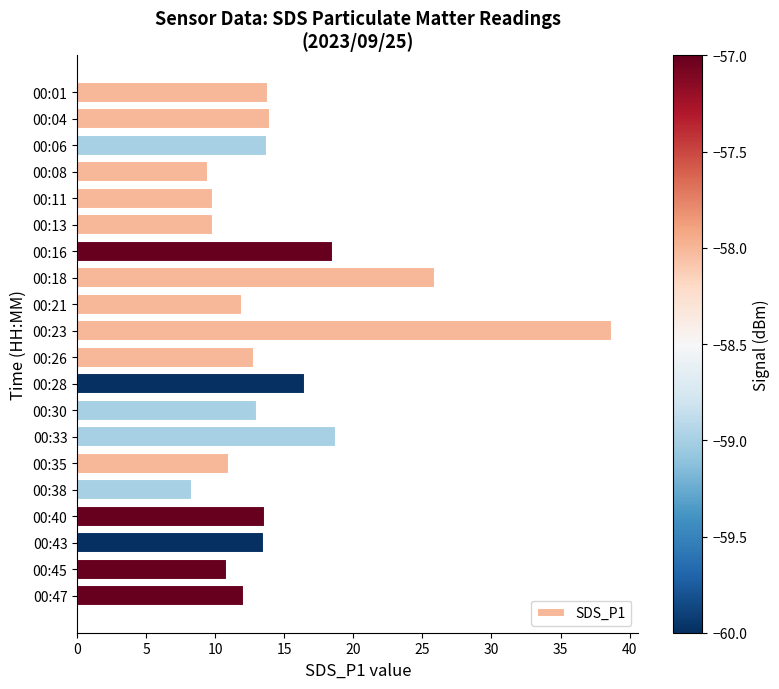

Where is the data nearest to the value 23?

00:18